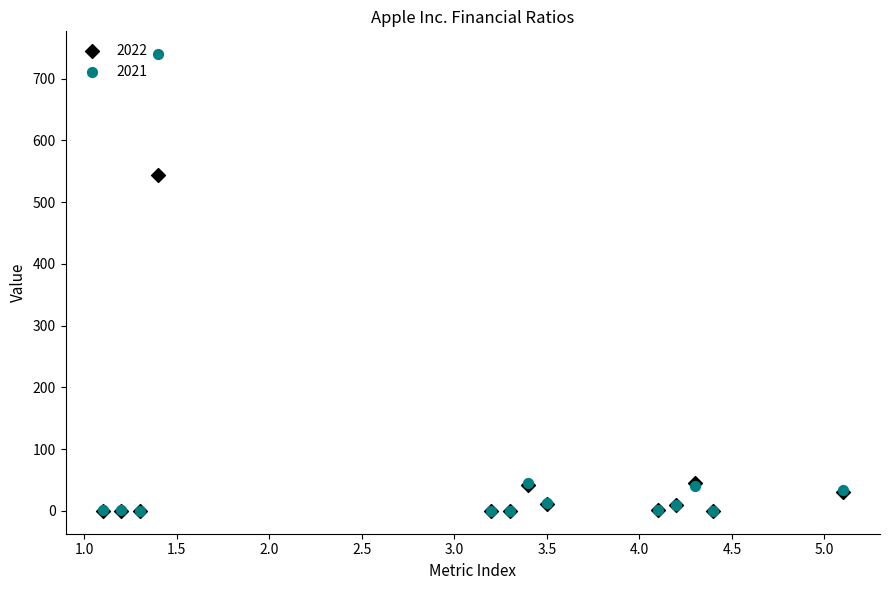

What are all the series names shown in the legend?

2022, 2021